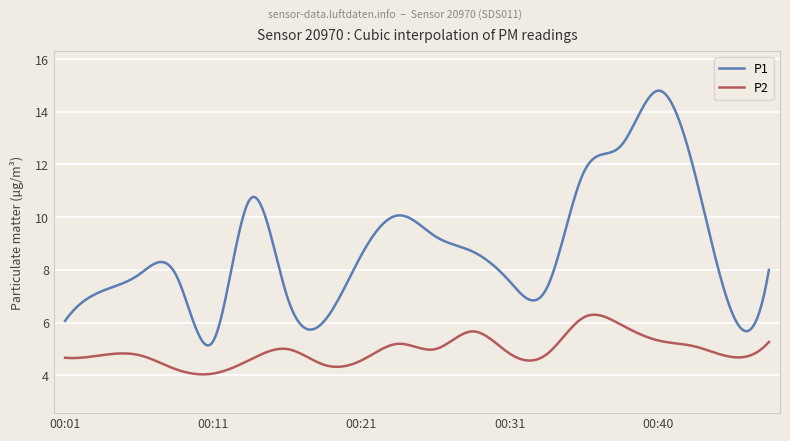

List the series in order of their overall mean, lowest first.

P2, P1